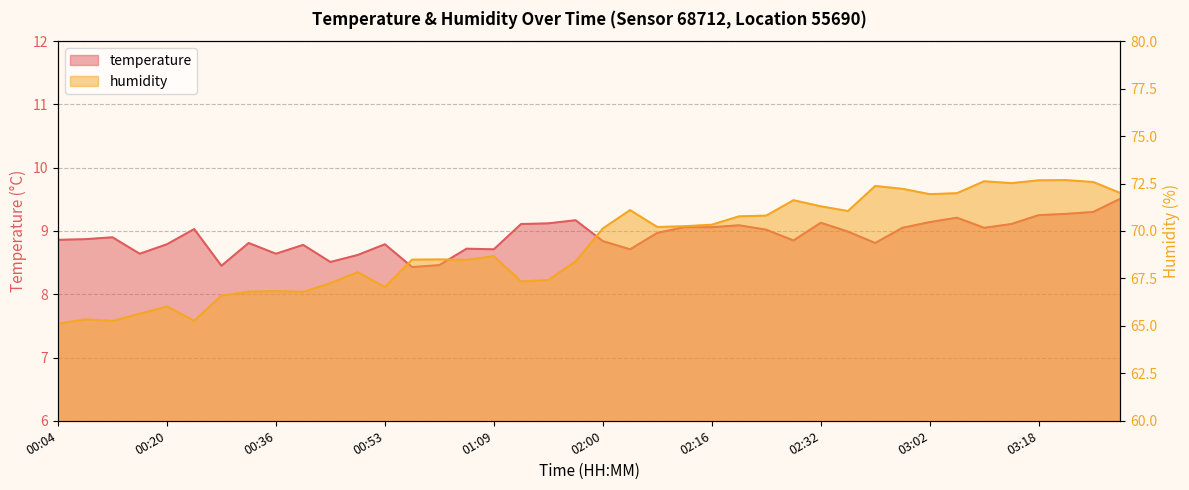

True or false: humidity and temperature intersect in this chart.

False